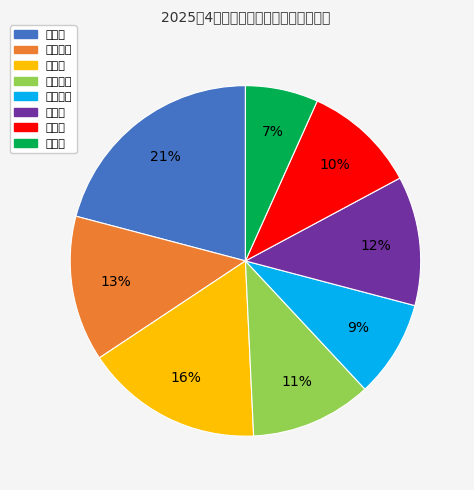

What is the largest slice in the pie chart?

双桥村